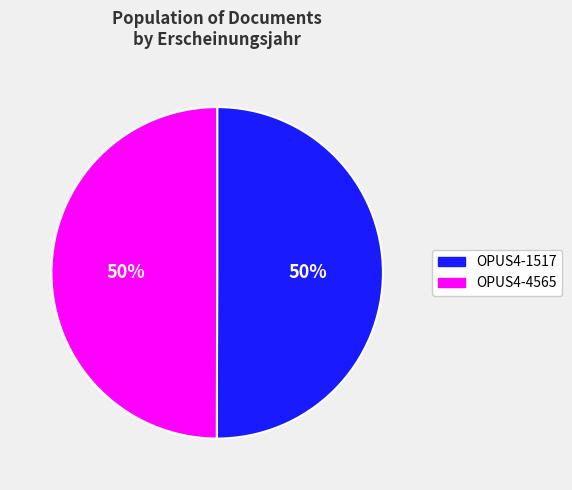

How many slices are in this pie chart?

2